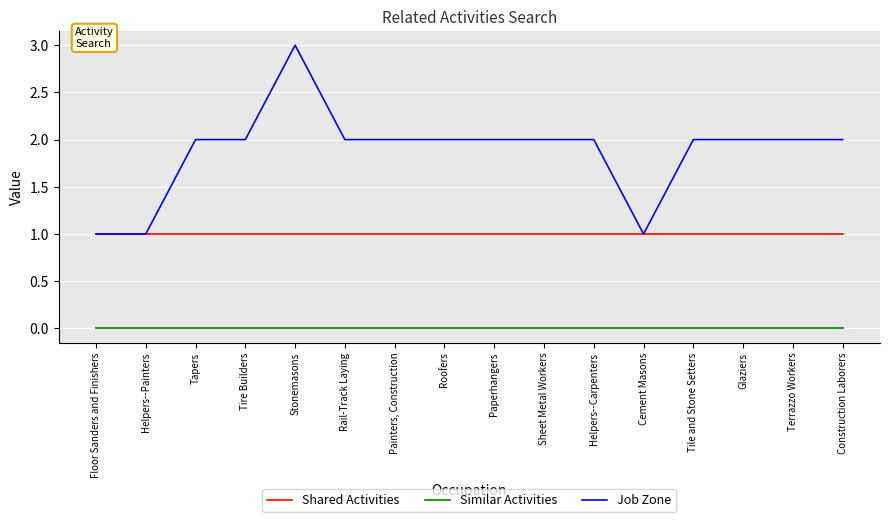

Which series has the largest range (max minus min)?

Job Zone